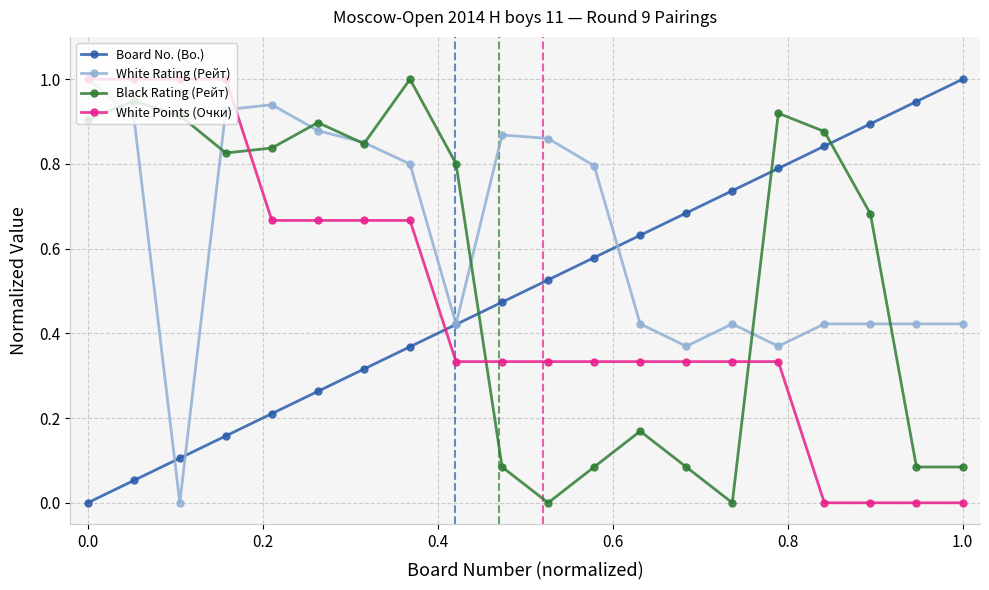

How many positive values does the Board No. (Bo.) series have?

19